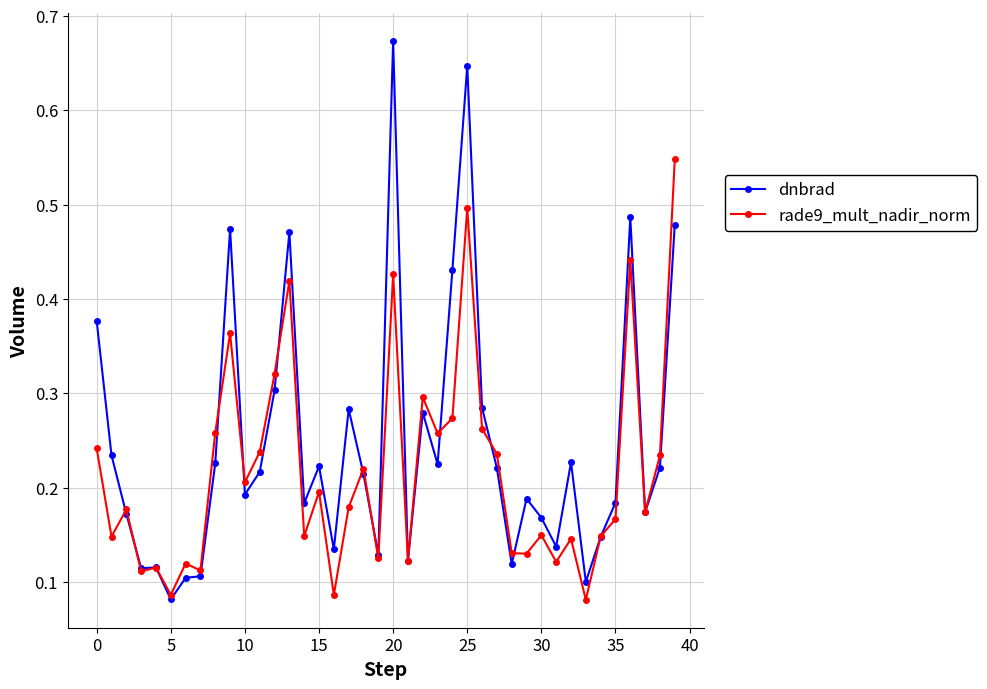

Rank the series by their average value, from lowest to highest.

rade9_mult_nadir_norm, dnbrad